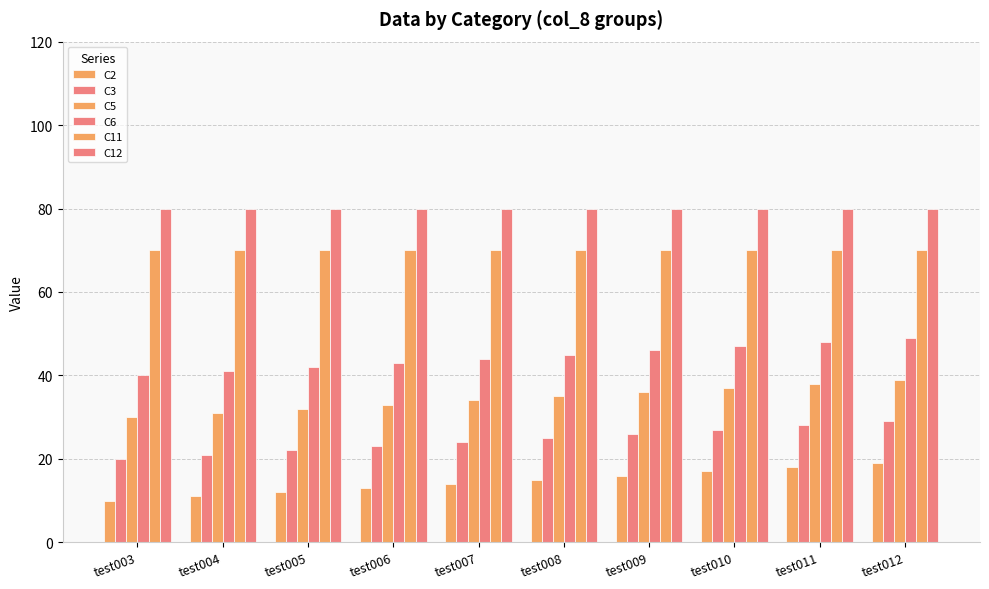

Reading left to right, what are all the values shown in this chart?

C2: test003=10	test004=11	test005=12	test006=13	test007=14	test008=15	test009=16	test010=17	test011=18	test012=19
C3: test003=20	test004=21	test005=22	test006=23	test007=24	test008=25	test009=26	test010=27	test011=28	test012=29
C5: test003=30	test004=31	test005=32	test006=33	test007=34	test008=35	test009=36	test010=37	test011=38	test012=39
C6: test003=40	test004=41	test005=42	test006=43	test007=44	test008=45	test009=46	test010=47	test011=48	test012=49
C11: test003=70	test004=70	test005=70	test006=70	test007=70	test008=70	test009=70	test010=70	test011=70	test012=70
C12: test003=80	test004=80	test005=80	test006=80	test007=80	test008=80	test009=80	test010=80	test011=80	test012=80